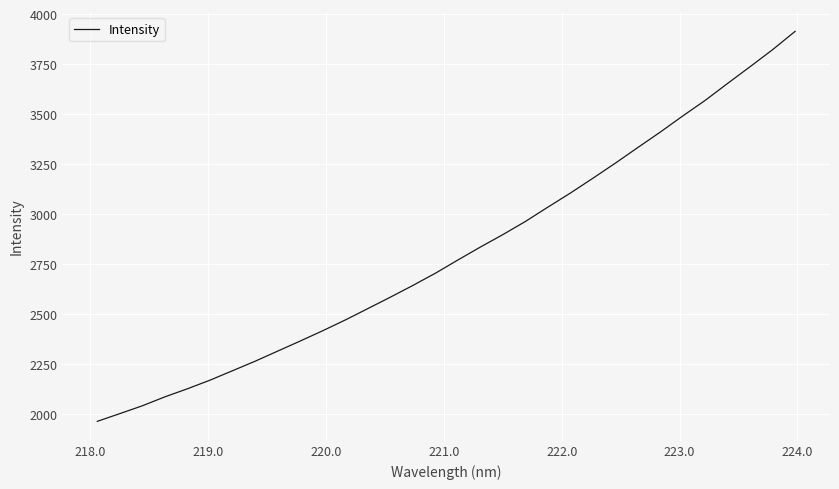

What is the smallest value displayed?

1965.6